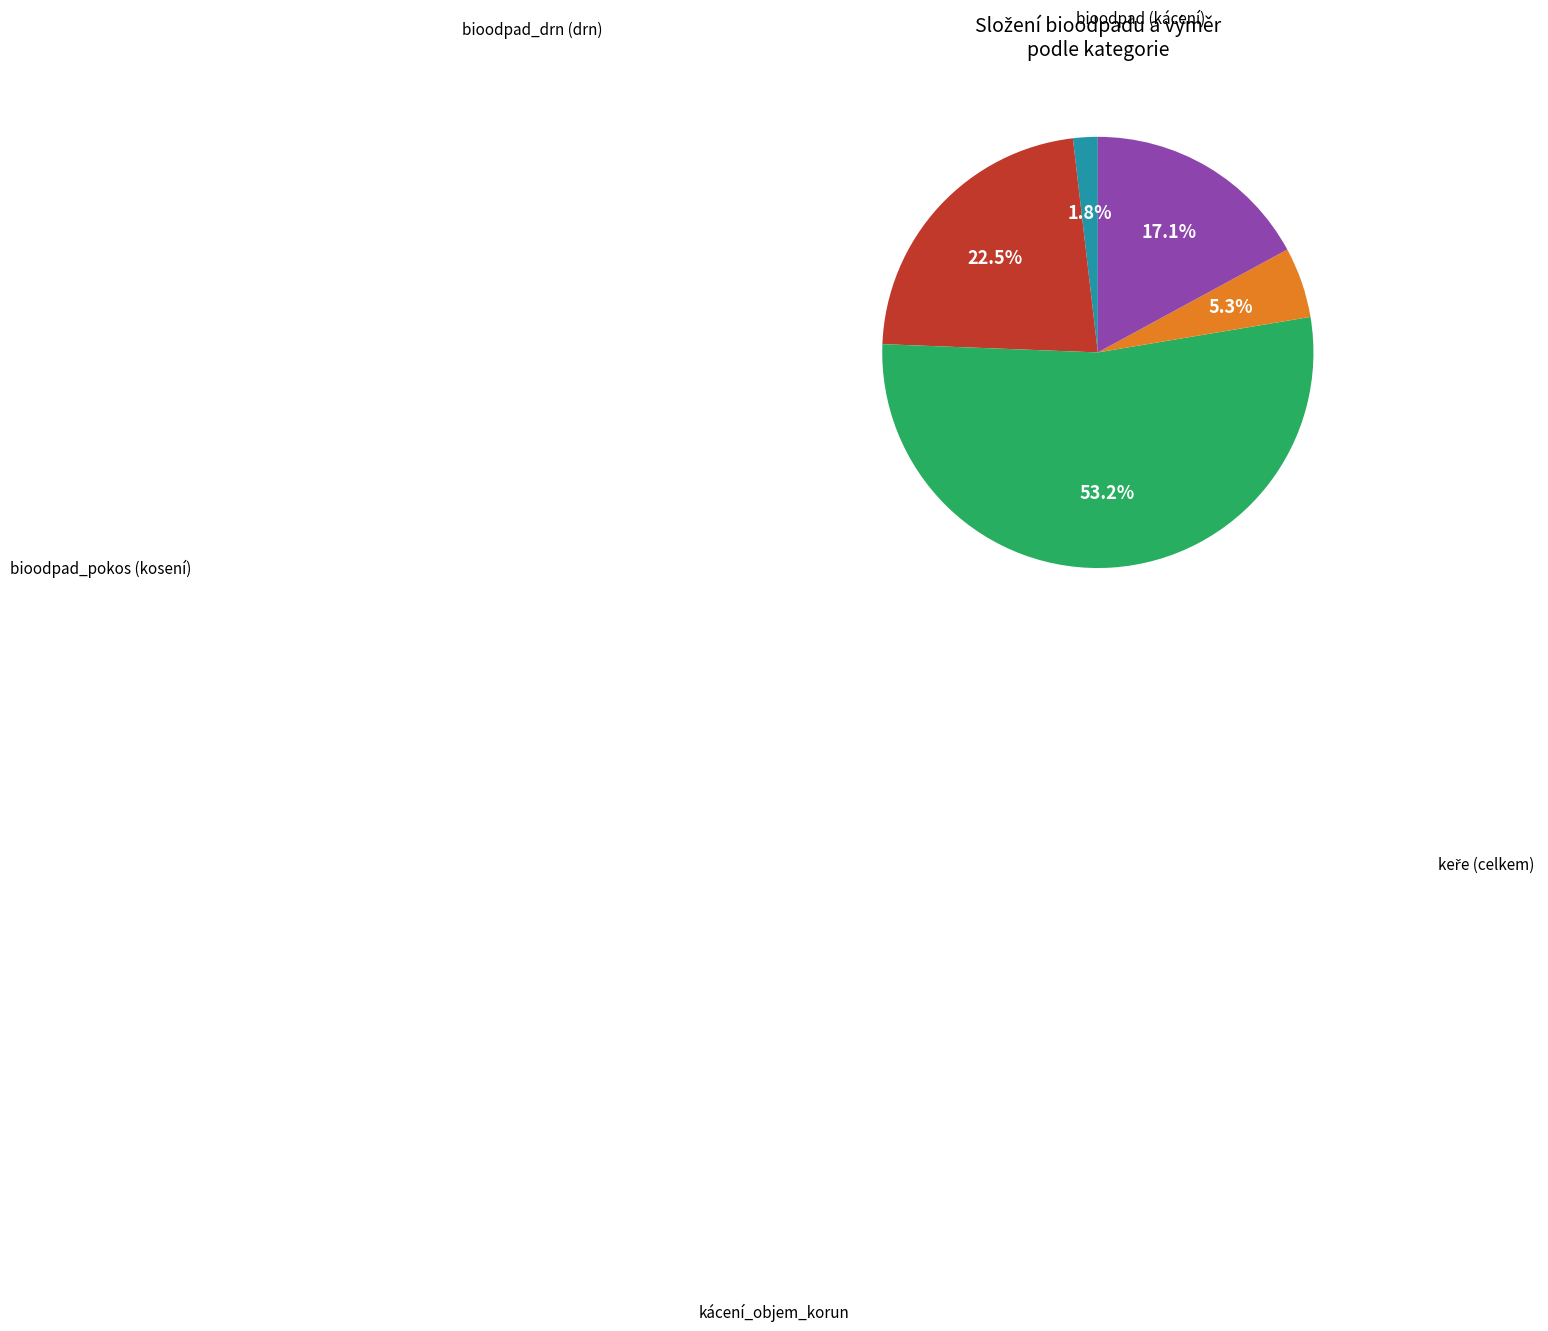

Is there any slice that represents more than half of the pie?

Yes